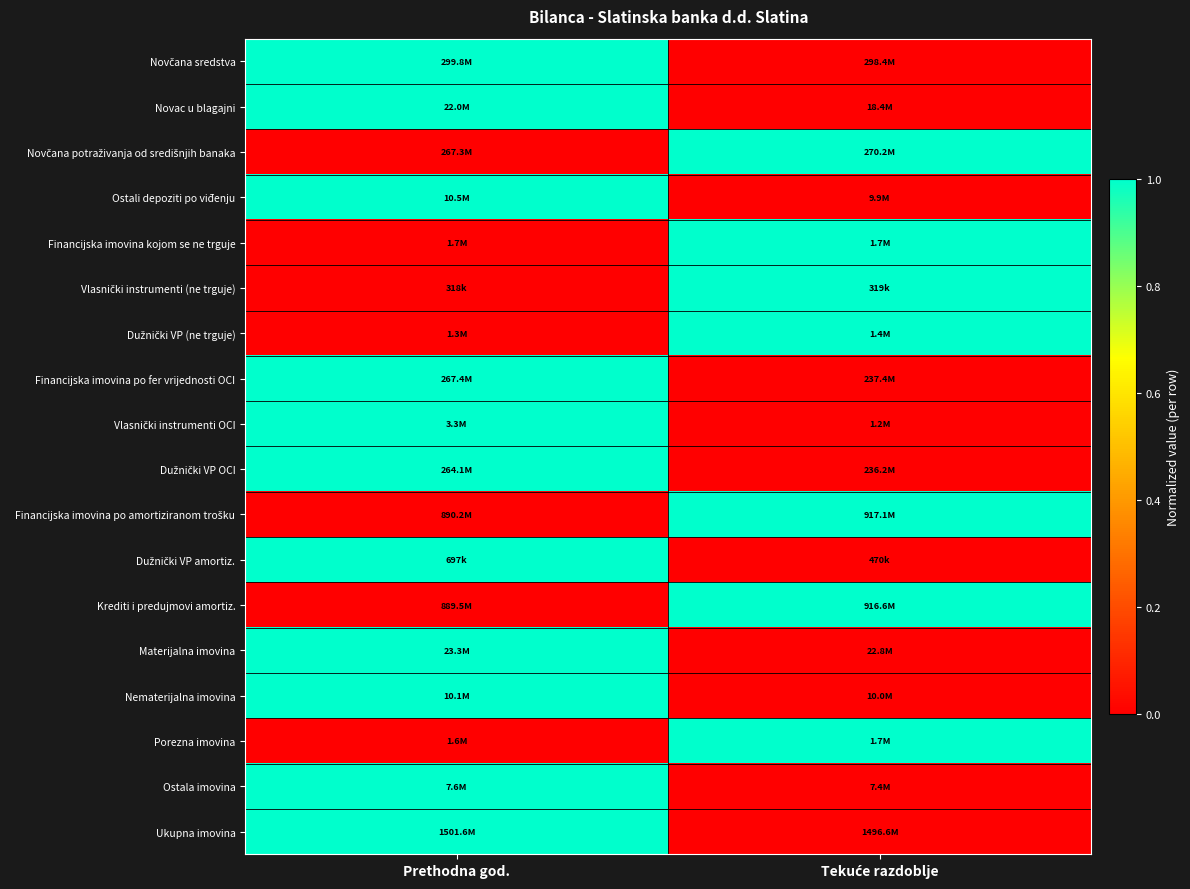

How many data points does each series have?

2